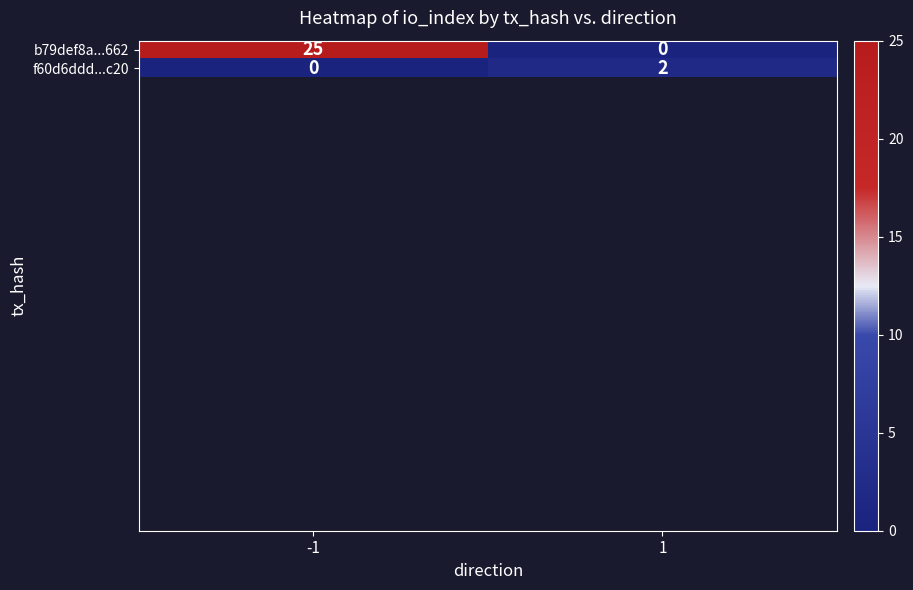

At which category is the sum across all series the highest?

-1